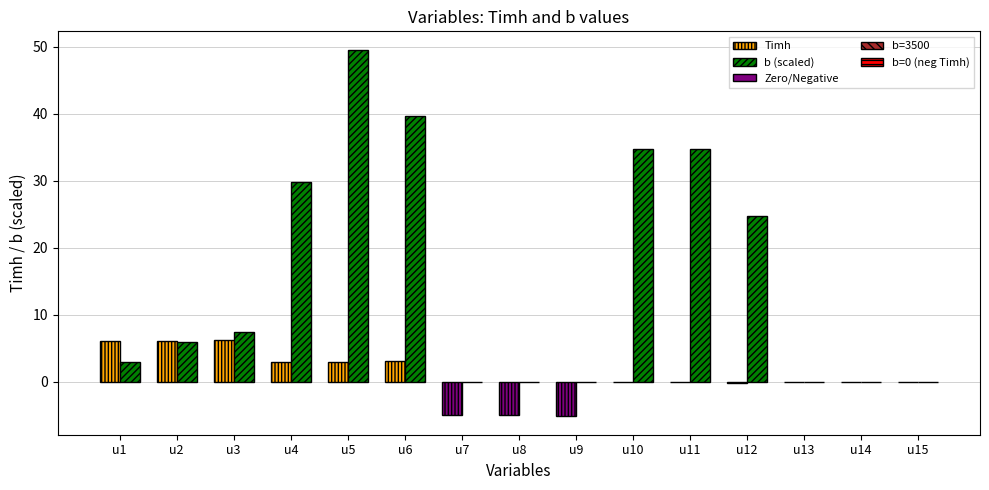

Are the bars grouped side by side (vs. stacked)?

Yes